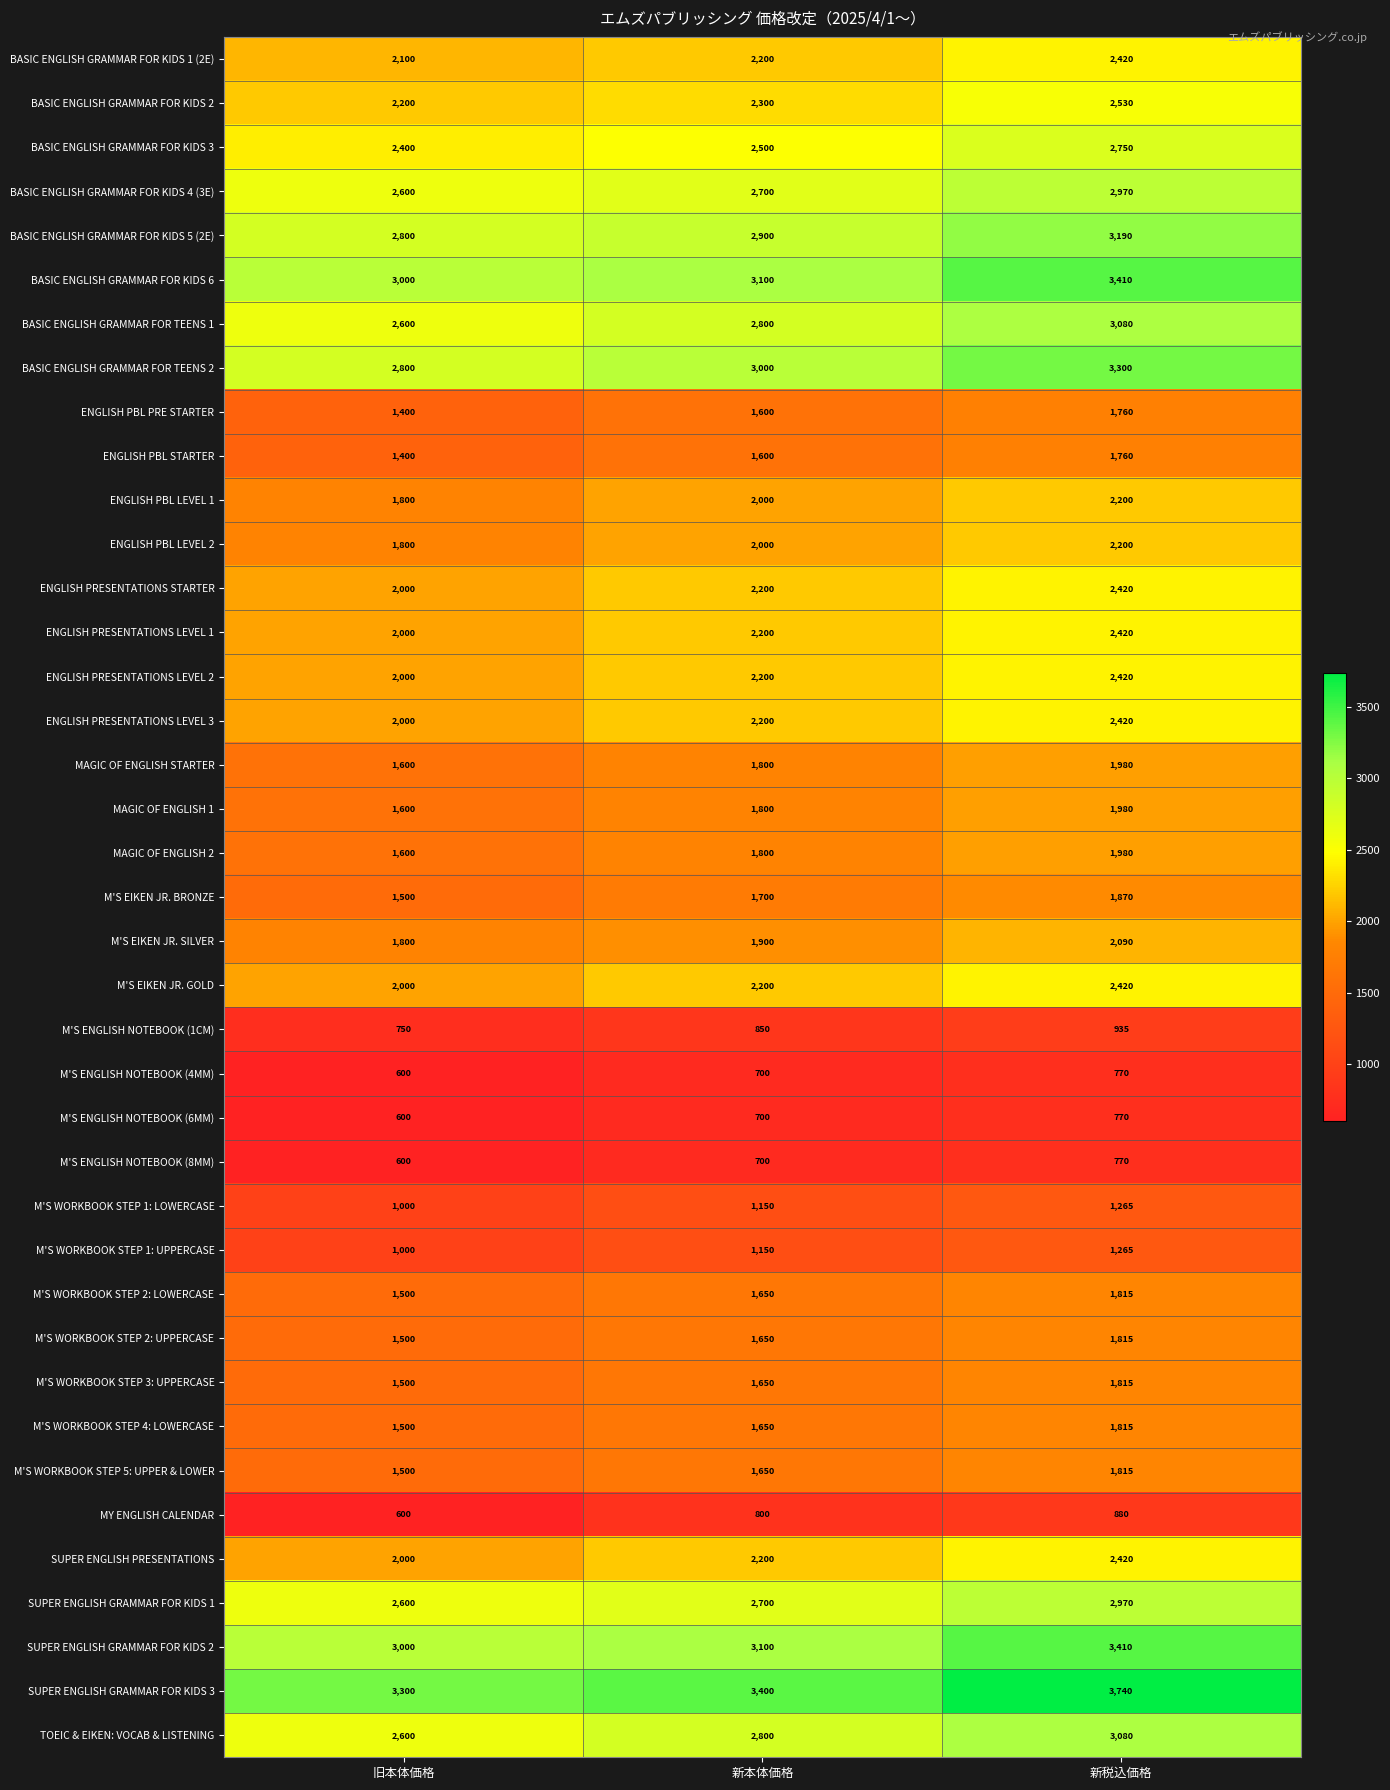

True or false: MY ENGLISH CALENDAR has a value of 124 at 旧本体価格.

False